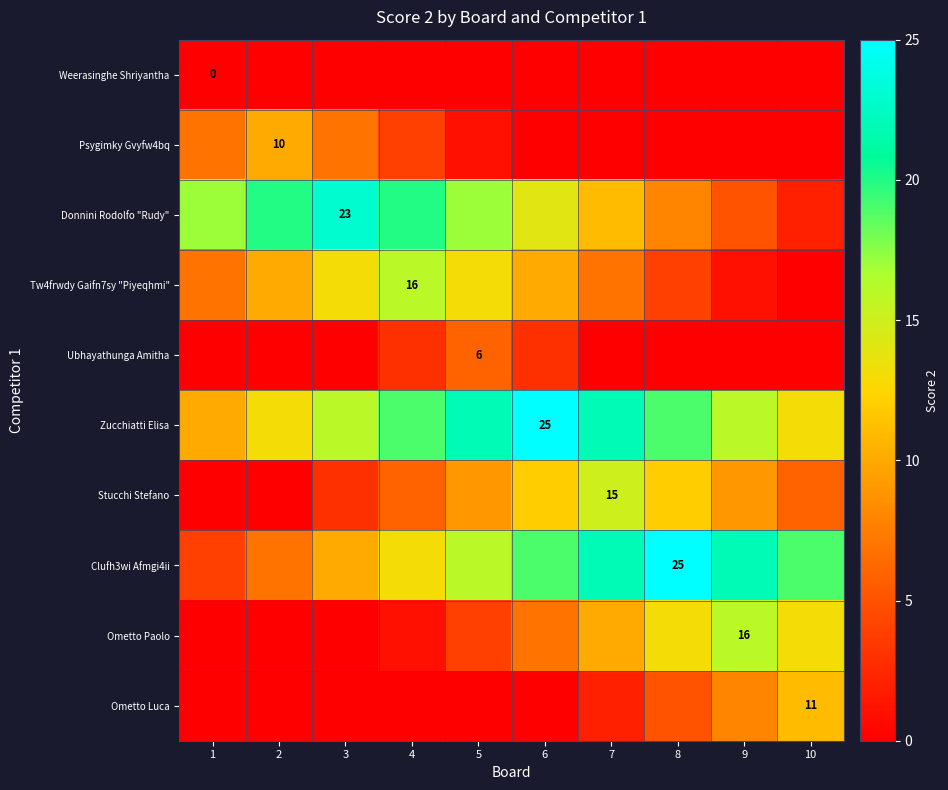

Is it true that Stucchi Stefano equals 15 at 7?

True